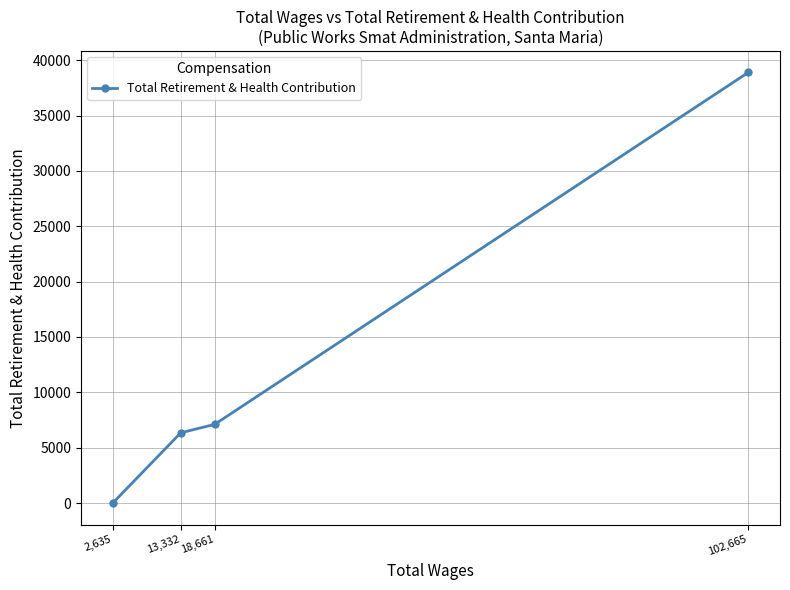

Is it true that the value at 13,332 is 6343?

True